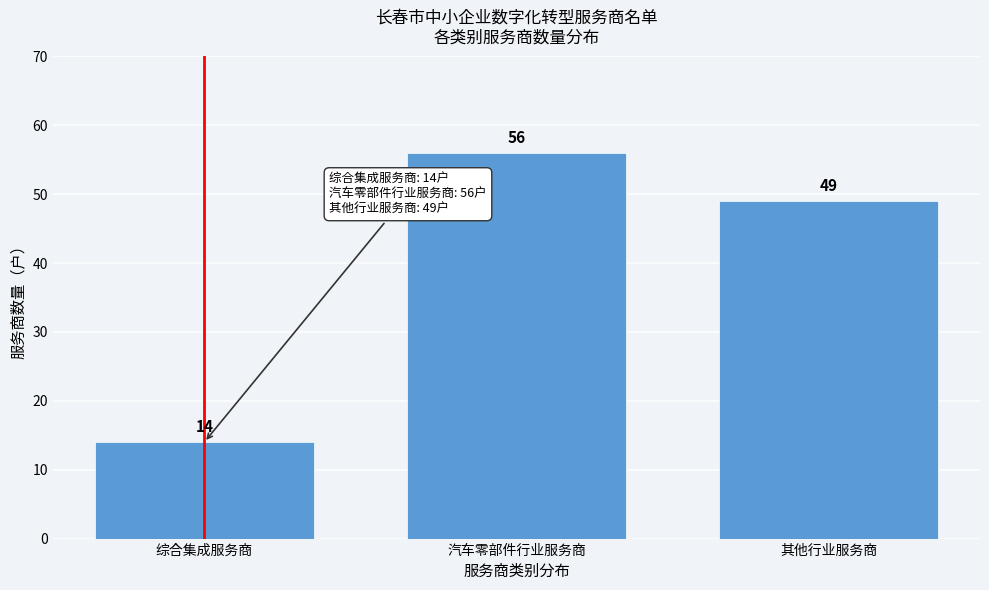

Reading left to right, transcribe all the data shown in this chart.

综合集成服务商=14	汽车零部件行业服务商=56	其他行业服务商=49